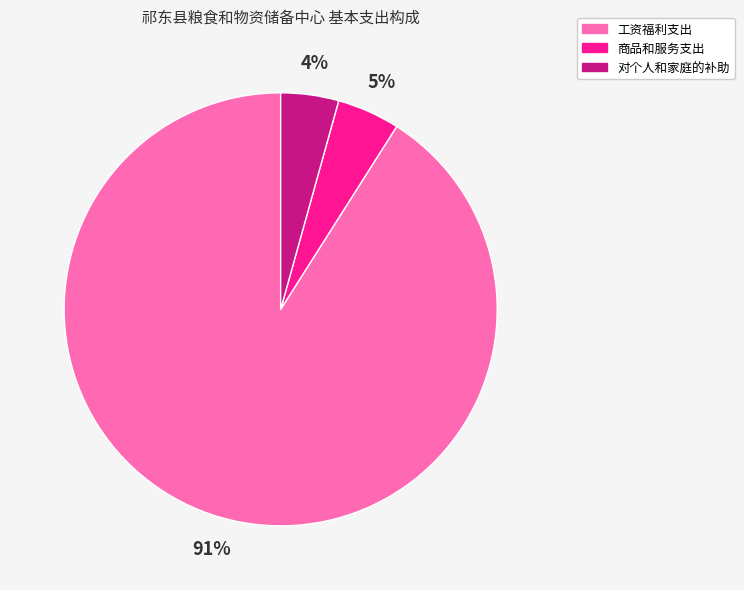

Which slice is the largest?

工资福利支出